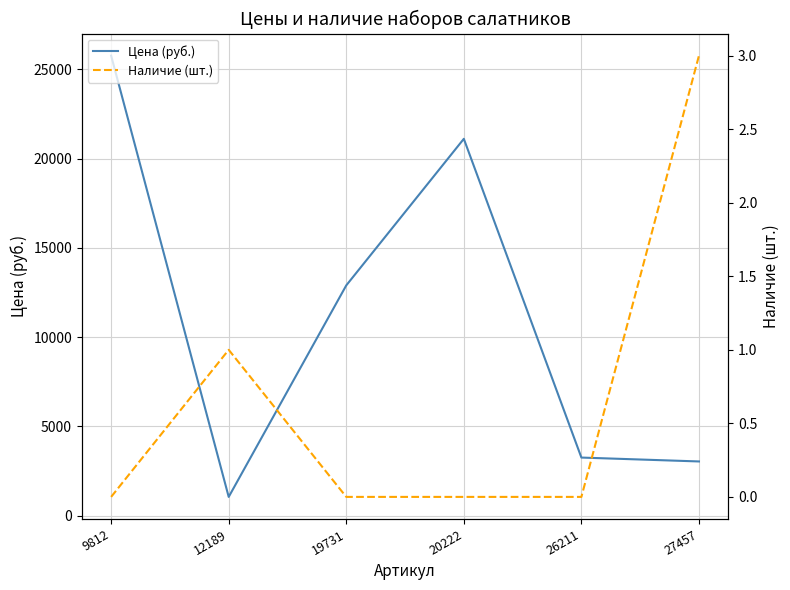

What are all the series names shown in the legend?

Цена (руб.), Наличие (шт.)